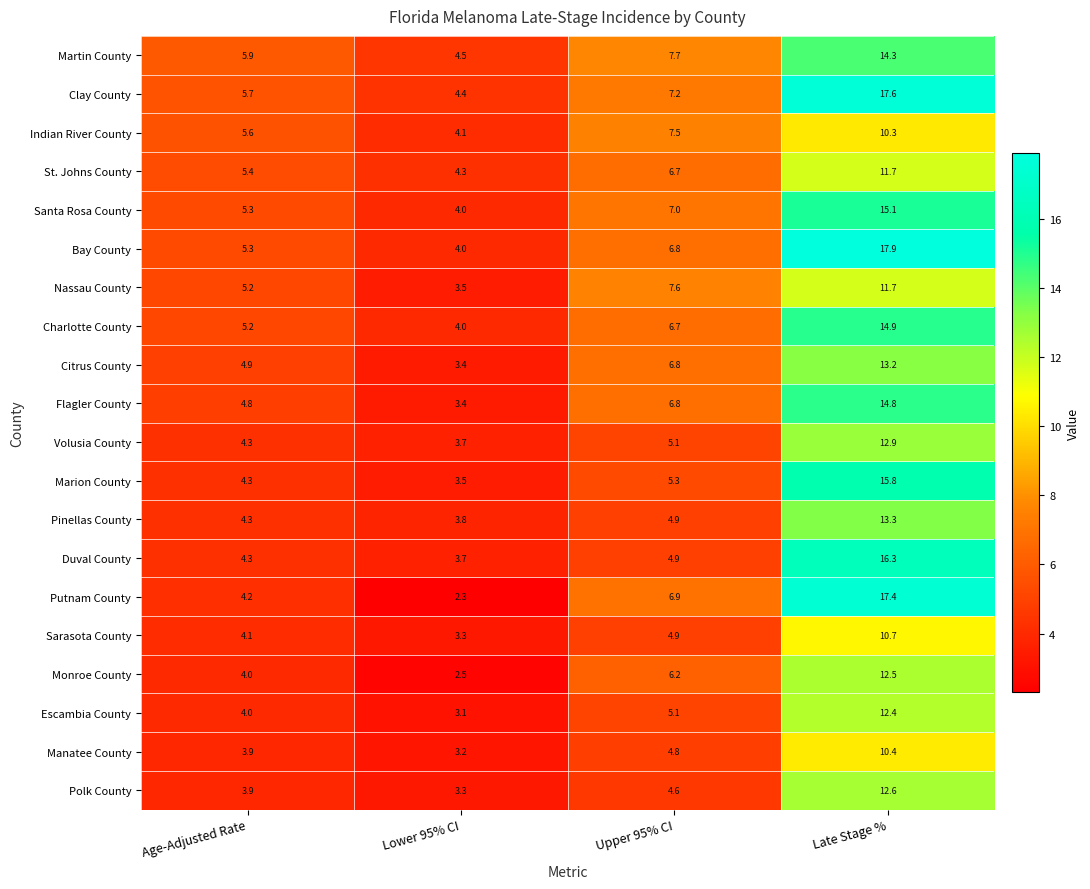

What is the difference between the maximum and minimum values in the Citrus County series?

9.8